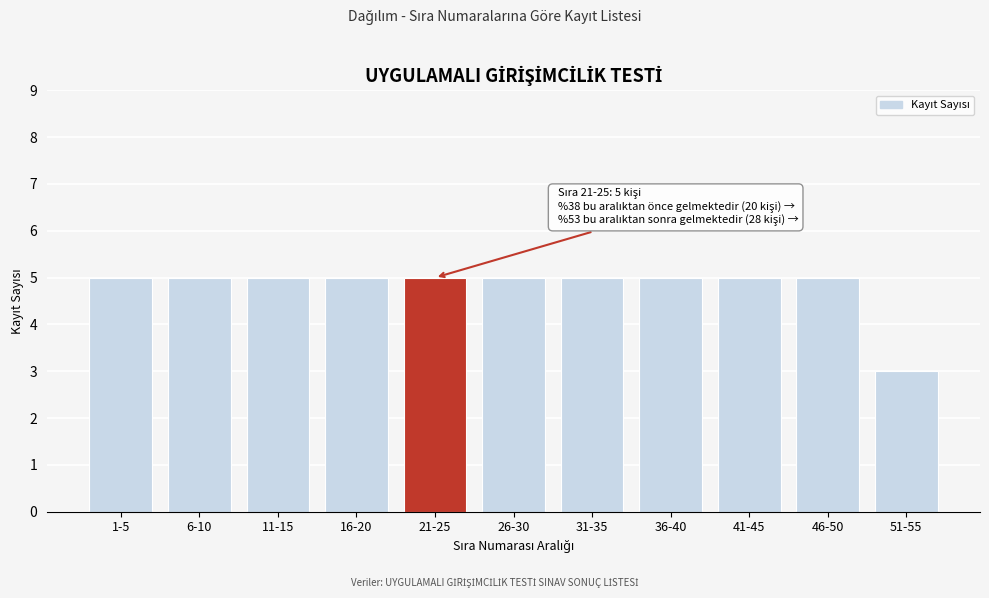

Reading right to left, extract all data points from this chart.

3	5	5	5	5	5	5	5	5	5	5